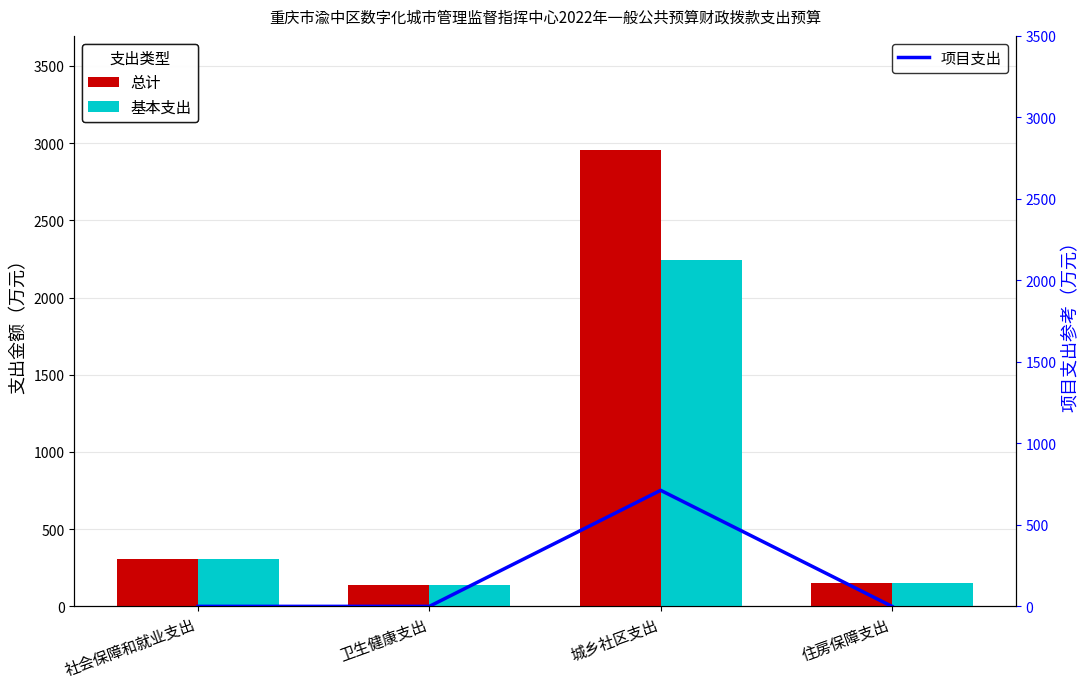

What is the difference between the second highest and minimum values in the 基本支出 series?

170.0